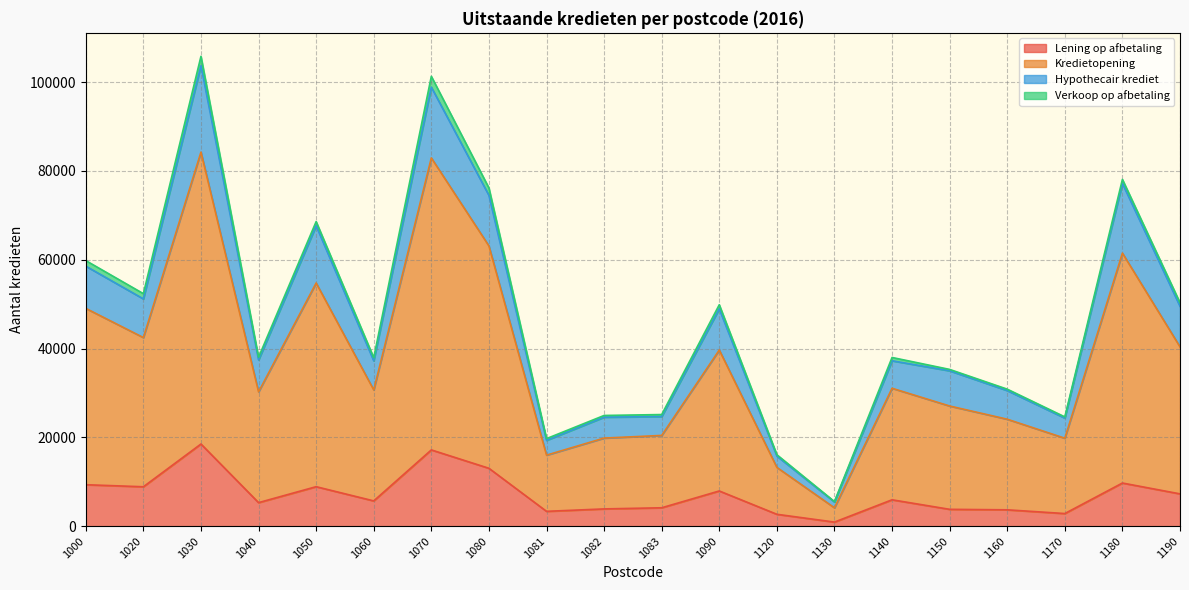

What is the maximum value for Lening op afbetaling?

18512